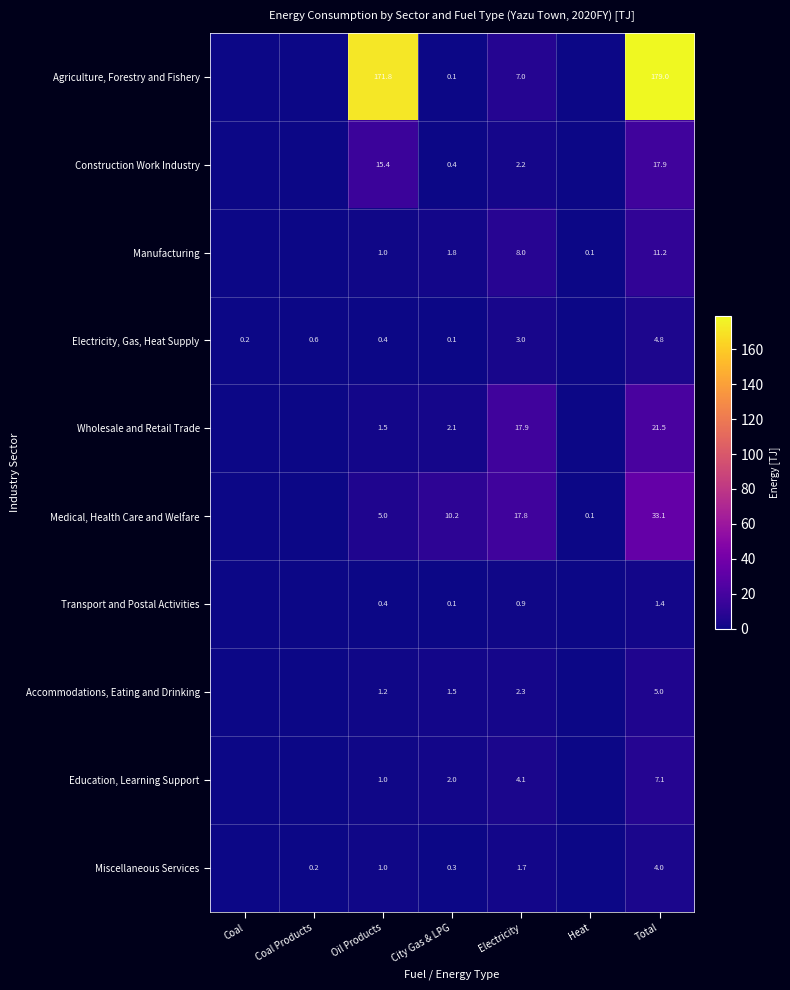

Is the value of Medical, Health Care and Welfare at Electricity greater than the value of Transport and Postal Activities at Total?

Yes